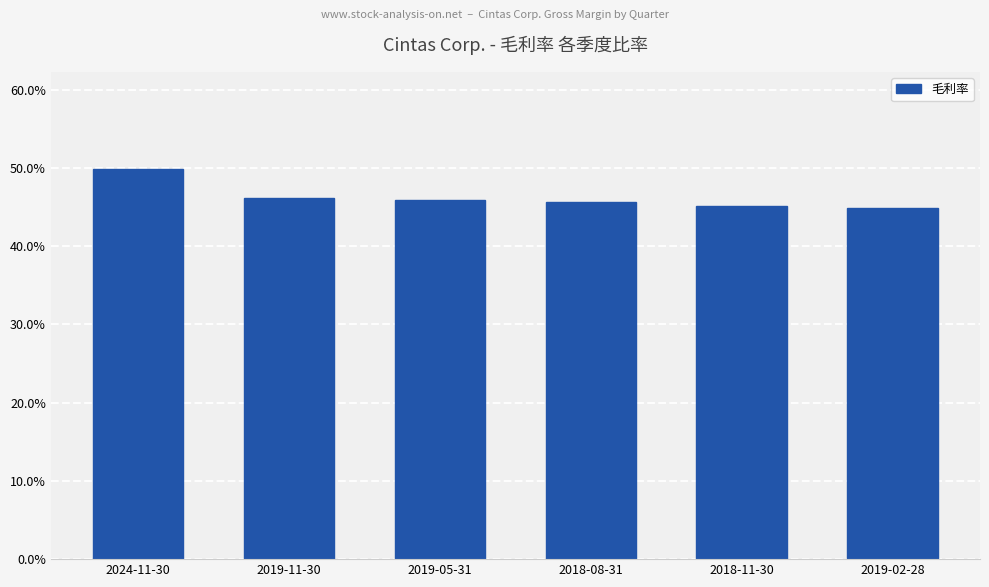

The value at 2018-11-30 is 0.8. True or false?

False